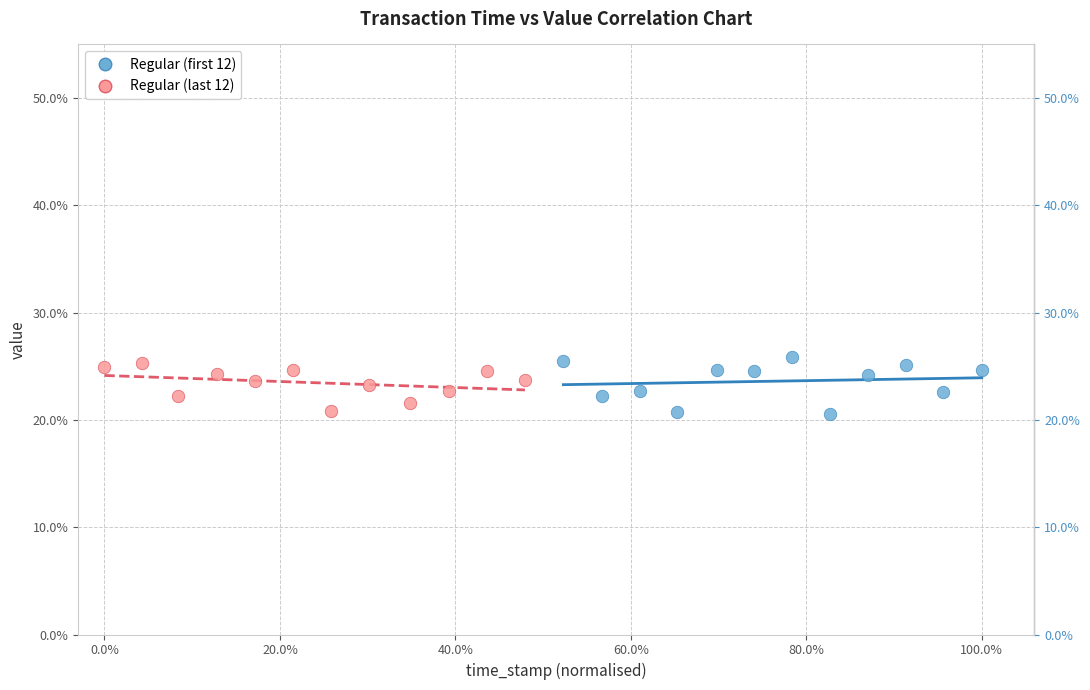

What are all the series names shown in the legend?

Regular (first 12), Regular (last 12)